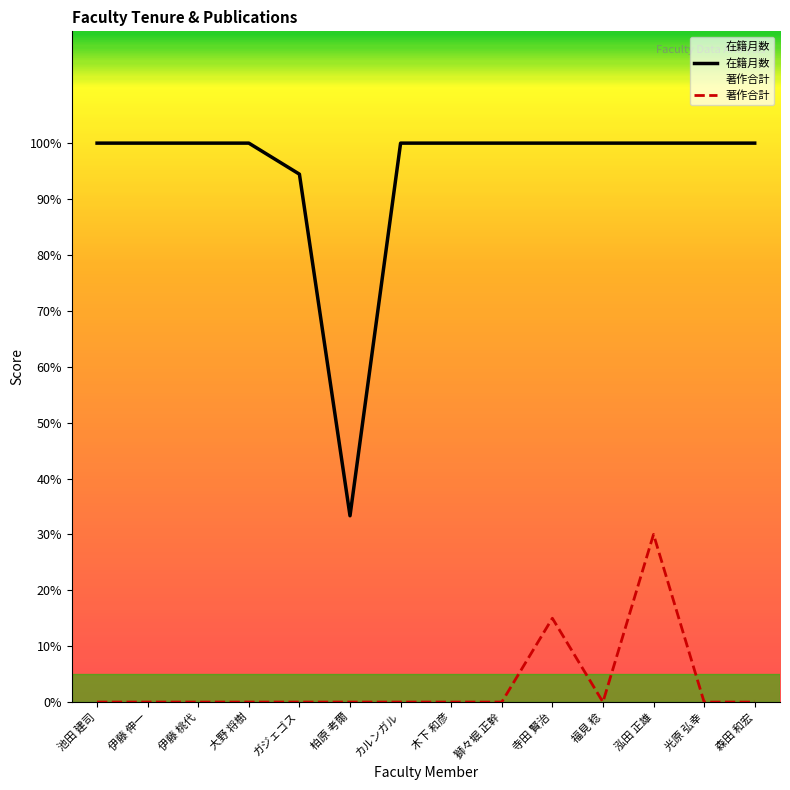

What position from the right is カルンガル?

8